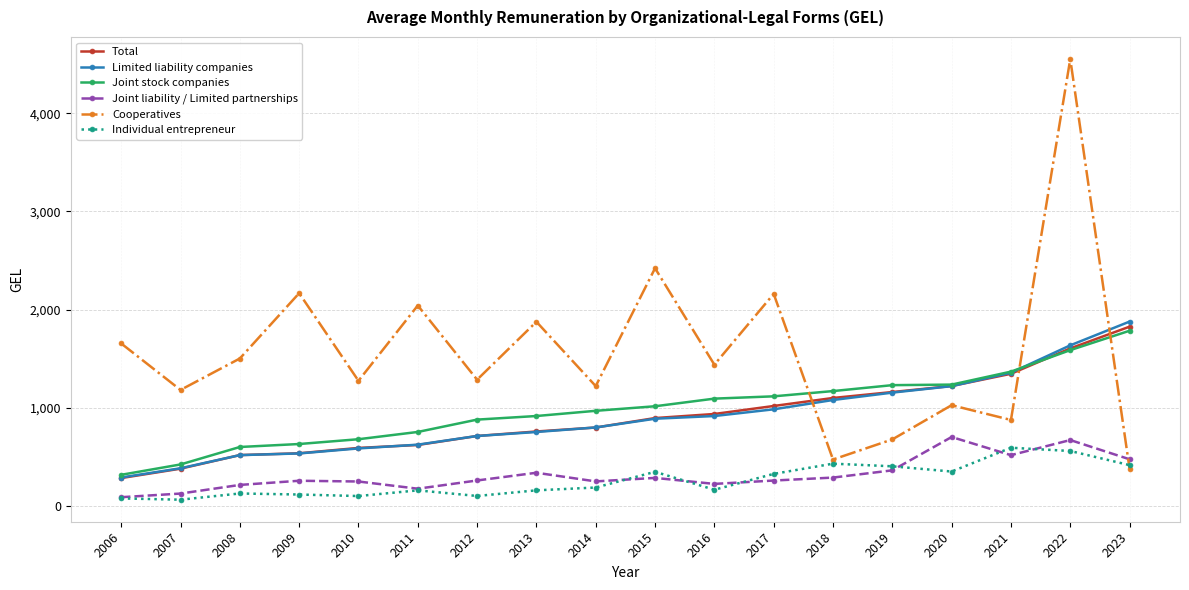

Which category has the highest value across all series?

2022